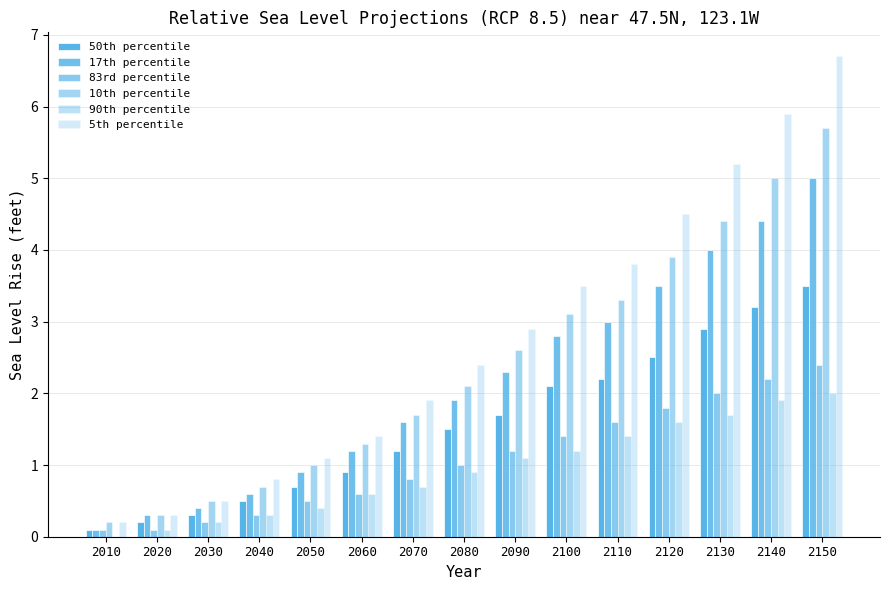

What is the value of the 17th percentile bar at the 3rd from the left?

0.4